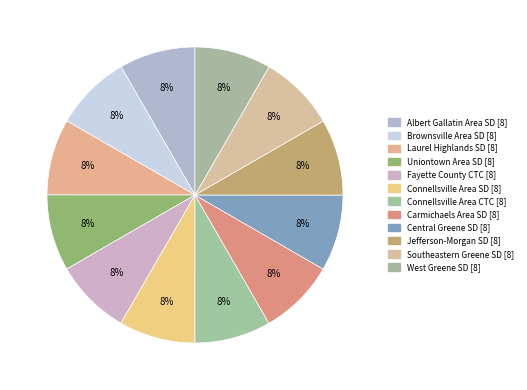

Count the number of slices in the pie.

12